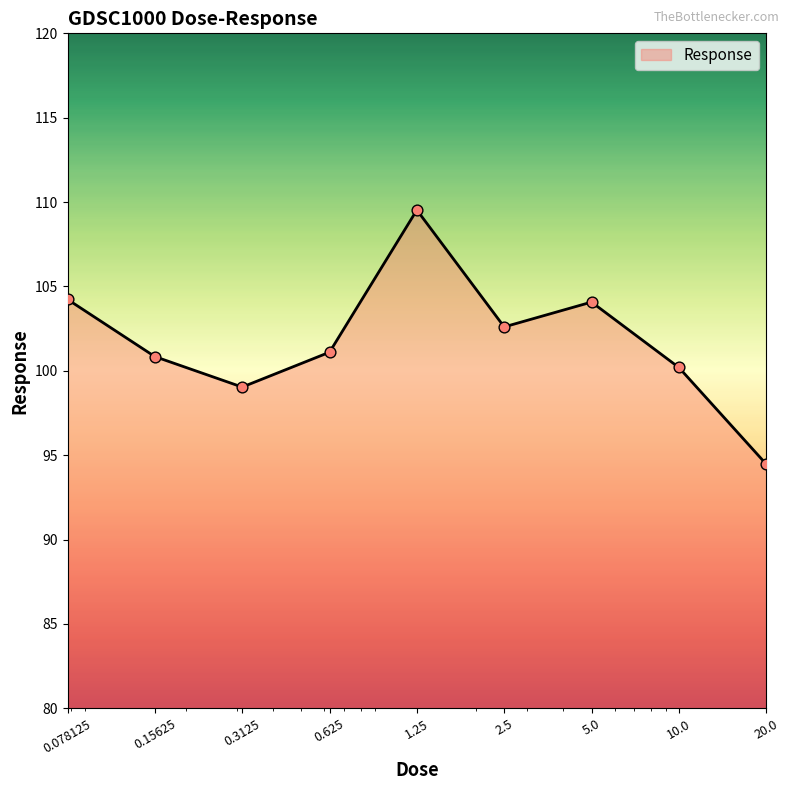

What is the smallest value displayed?

94.5